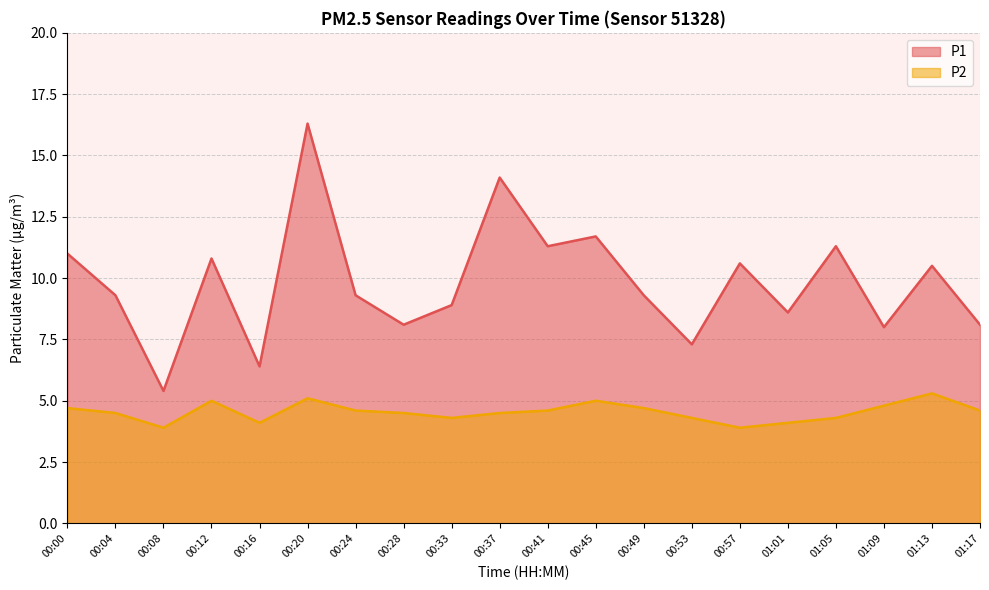

Rank the categories by P2 value from highest to lowest.

01:13, 00:20, 00:12, 00:45, 01:09, 00:00, 00:49, 00:24, 00:41, 01:17, 00:04, 00:28, 00:37, 00:33, 00:53, 01:05, 00:16, 01:01, 00:08, 00:57